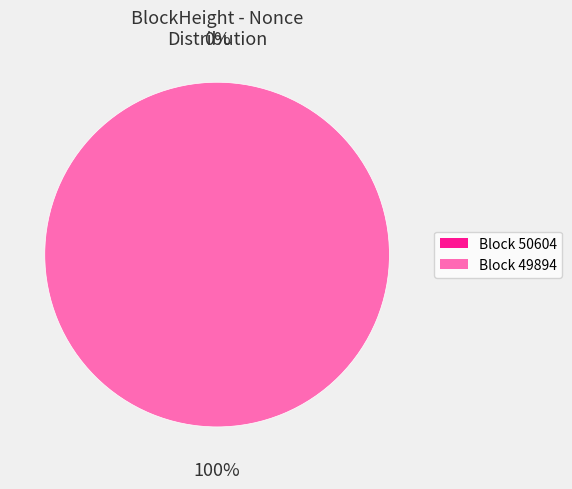

Combined, what portion of the pie is 50604 and 49894?

100.0%